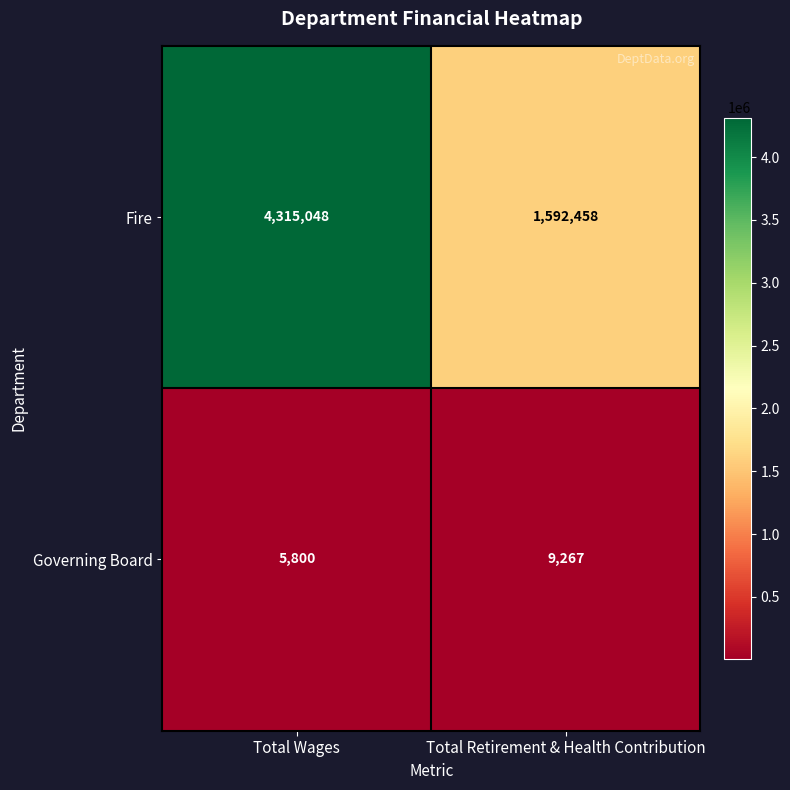

What is the greatest value displayed?

4315048